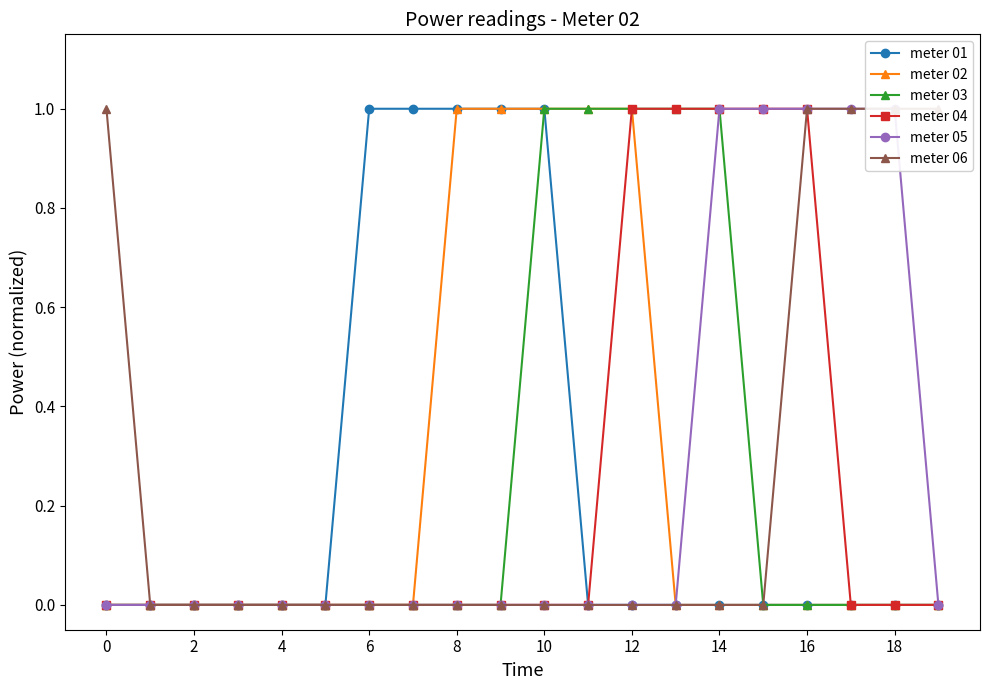

True or false: meter 05 and meter 02 cross at least once.

False